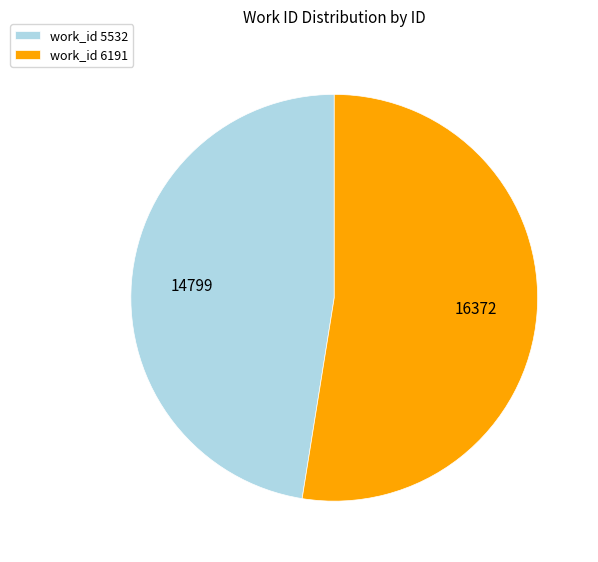

Is the sum of work_id 6191 and work_id 5532 greater than half?

Yes